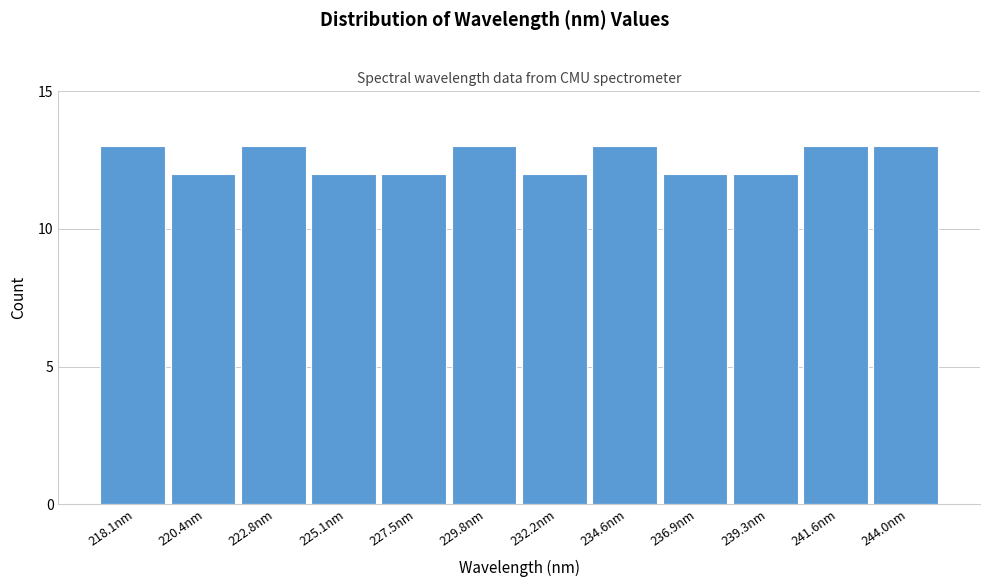

Reading left to right, what are all the values shown in this chart?

13	12	13	12	12	13	12	13	12	12	13	13